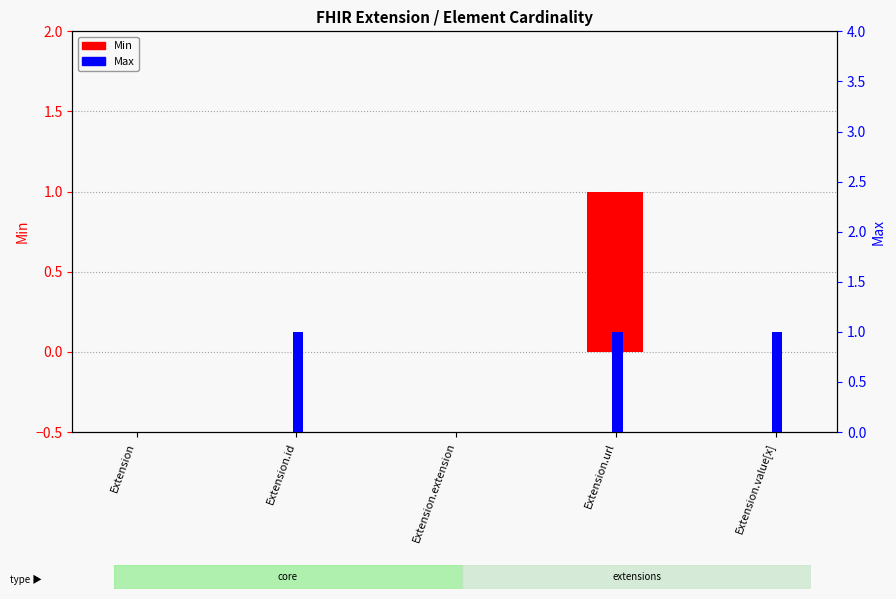

What is the label of the 5th bar from the left?

Extension.value[x]